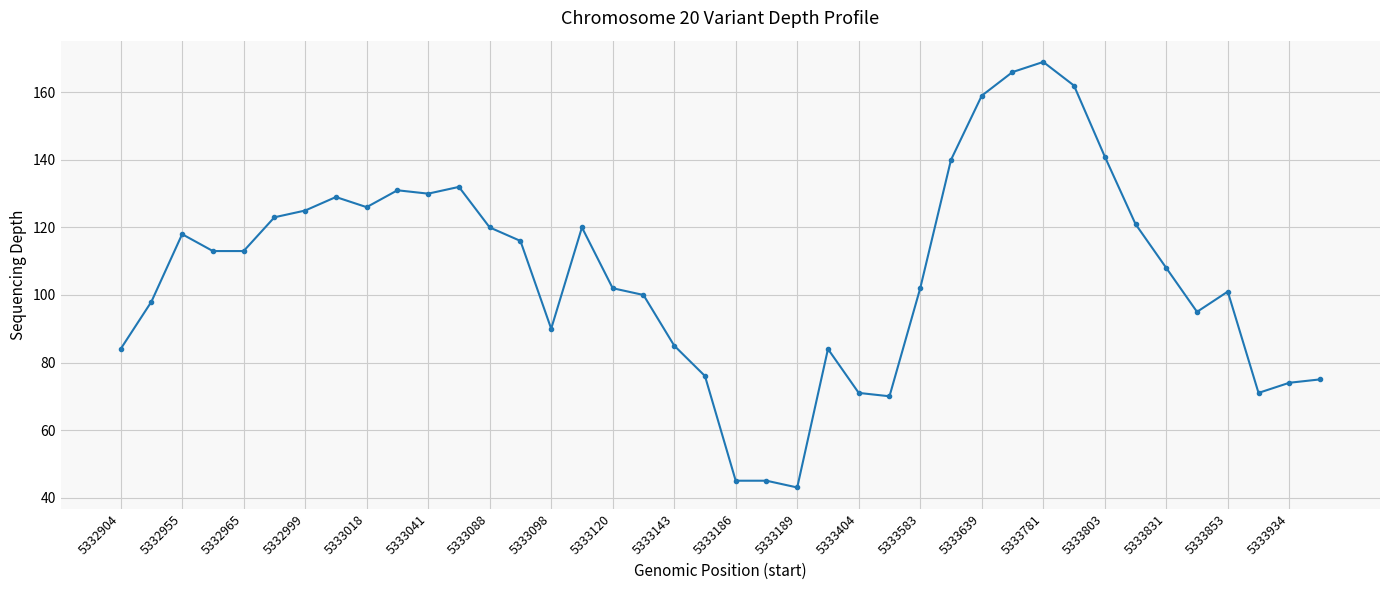

True or false: there are more than 1 points higher than both neighbors.

True